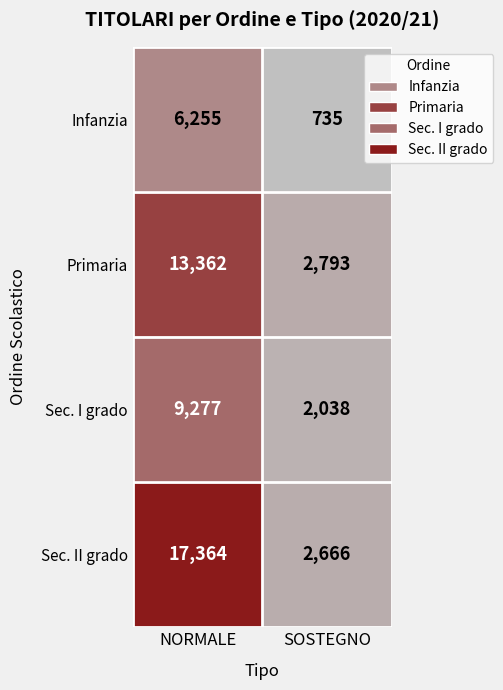

What is the sum of all Sec. II grado values?

20030